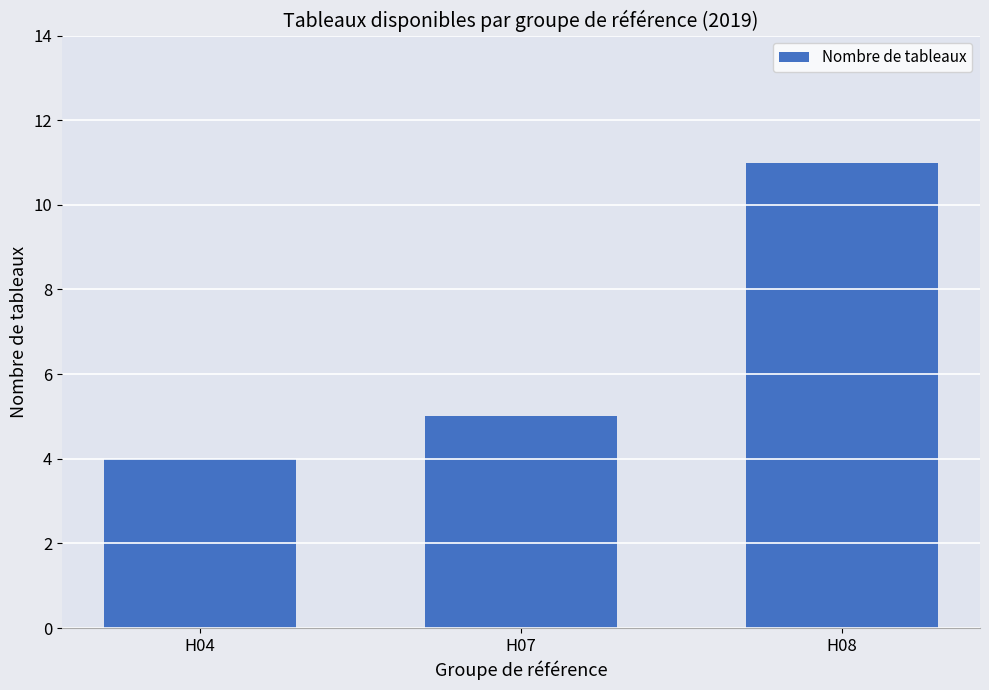

What is the value of the 1st bar from the left?

4